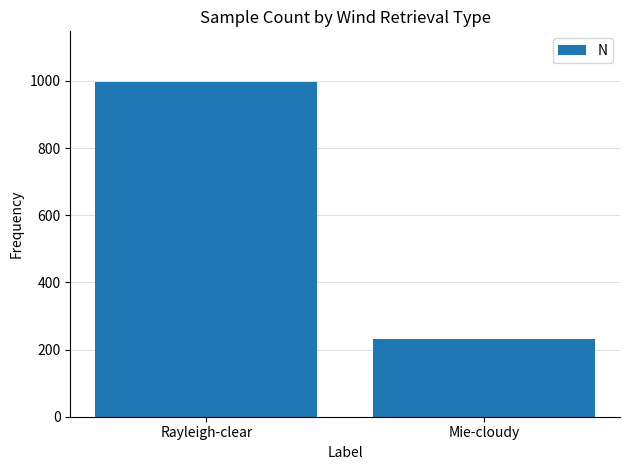

How many values are between 231 and 998?

2